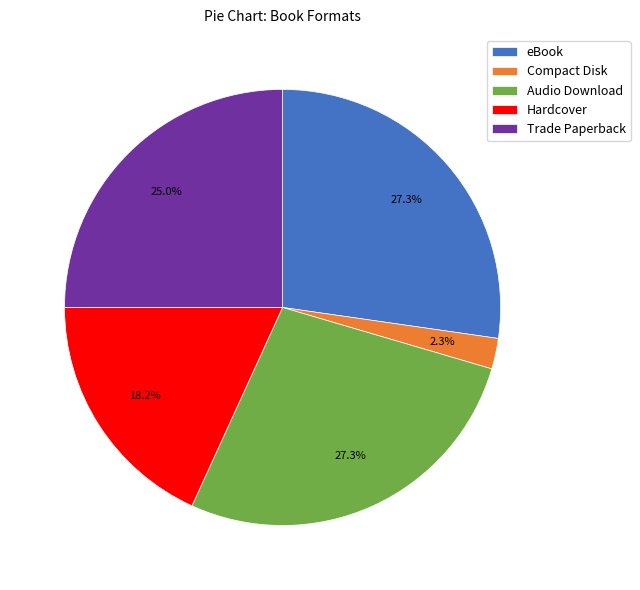

Which category has the smallest portion of the pie?

Compact Disk